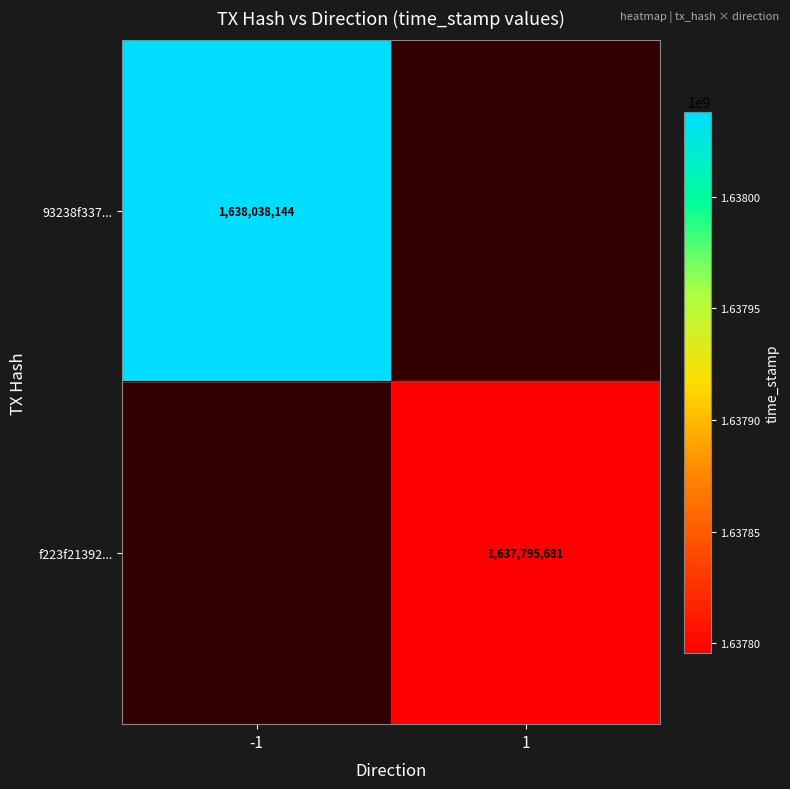

The 93238f337... series shows 826504999 at -1. True or false?

False